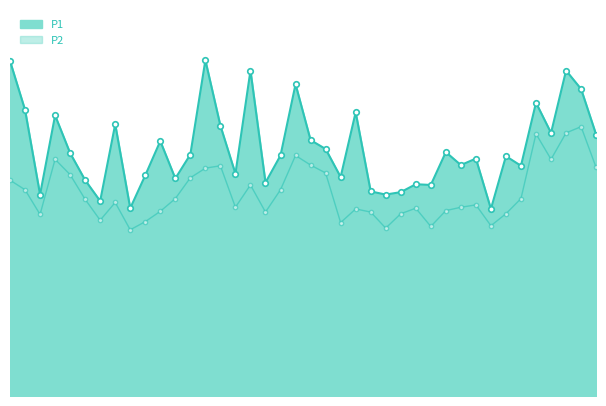

What is the sum of the P1 values at 00:17 and 00:15?

19.2